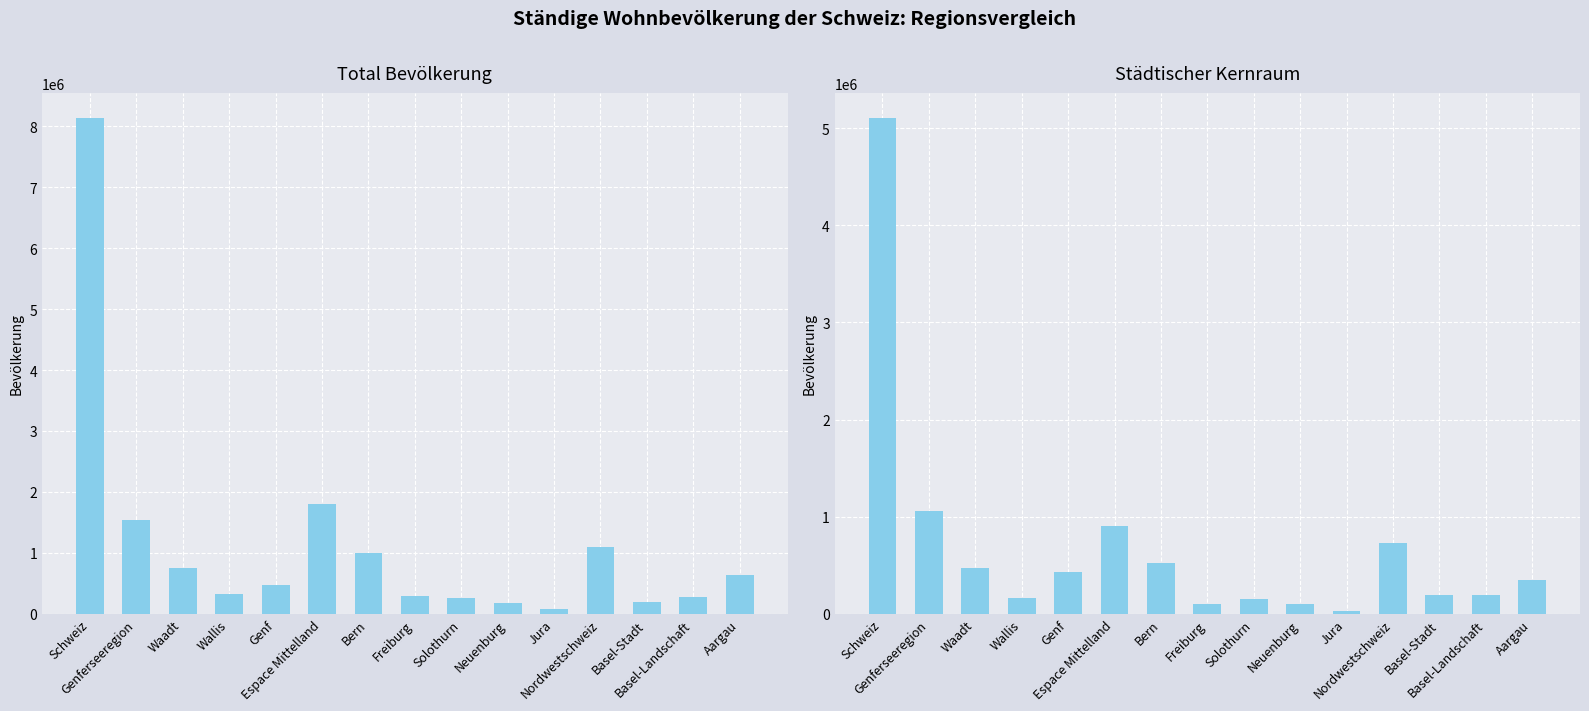

How many data points in Städtischer Kernraum are less than 347785?

7